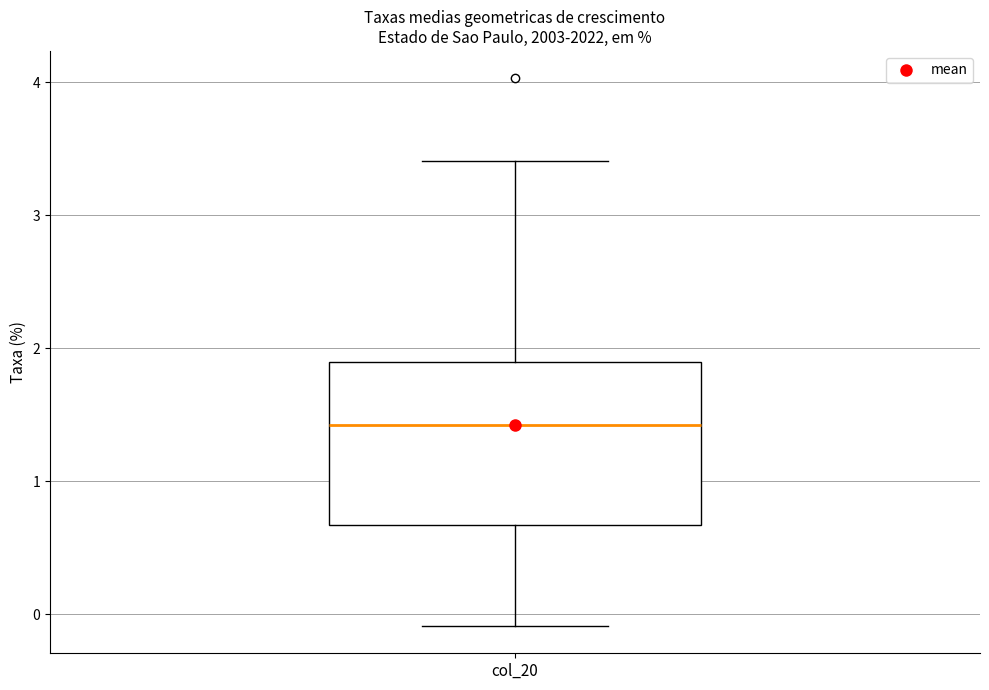

Transcribe this box plot: give where the median line is, the range the box spans, and where the two whiskers end, as read against the y-axis. The values are not printed on the chart, so give them approximately, as read against the axis.

median 1.4, box 0.7 to 1.9, whiskers -0.1 to 3.4